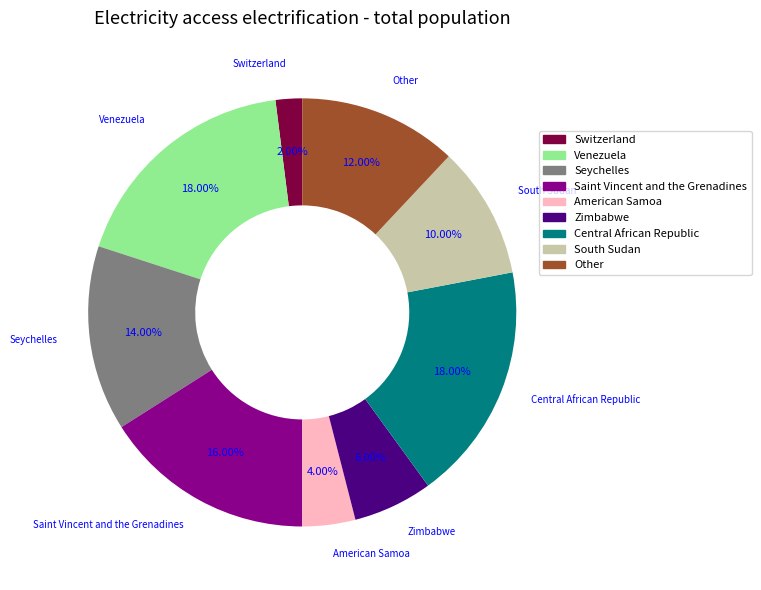

Is there a majority slice in this chart?

No